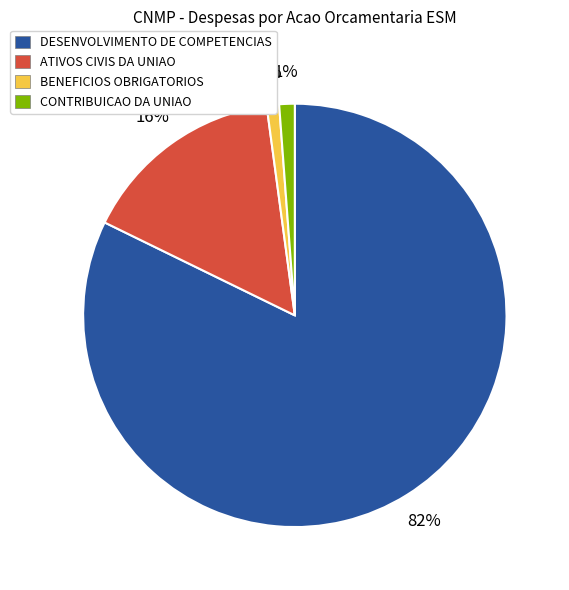

Is the sum of BENEFICIOS OBRIGATORIOS and CONTRIBUICAO DA UNIAO greater than half?

No